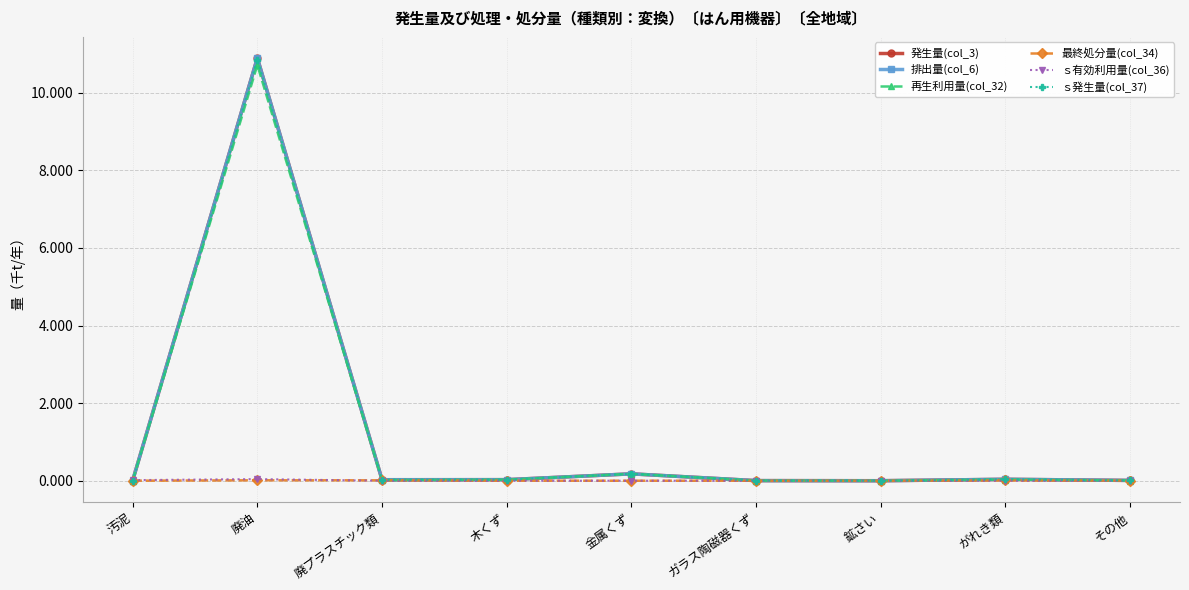

Is this an area chart (filled region under the line)?

No